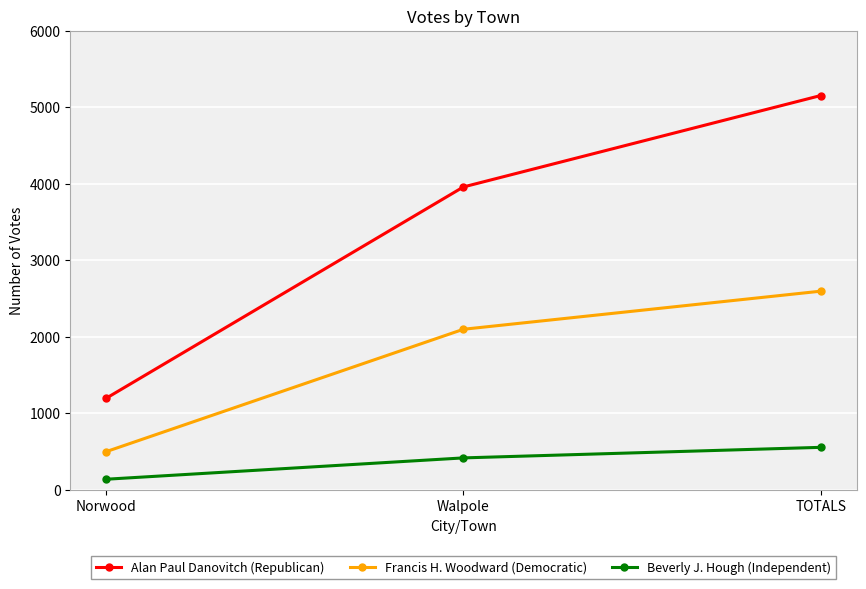

The value of Francis H. Woodward (Democratic) at Norwood is 795. True or false?

False